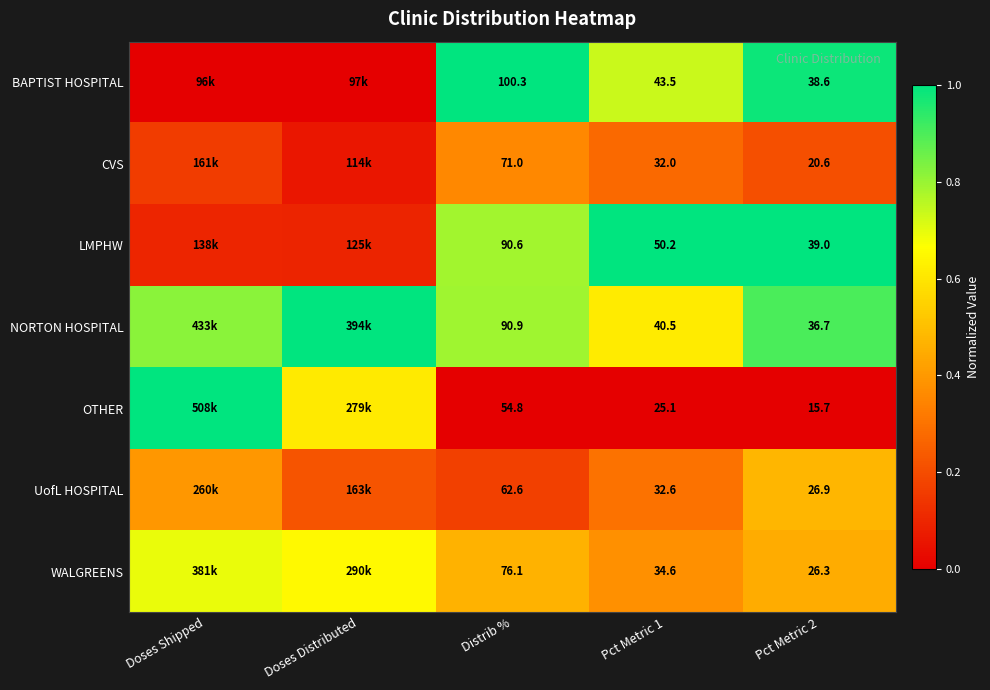

Between Distrib % and Pct Metric 1, which series saw the biggest shift?

BAPTIST HOSPITAL